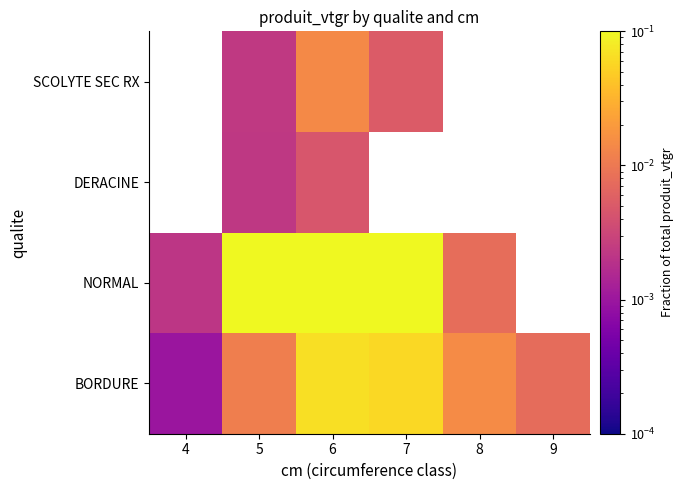

What is the total value across all series at 6?

0.5